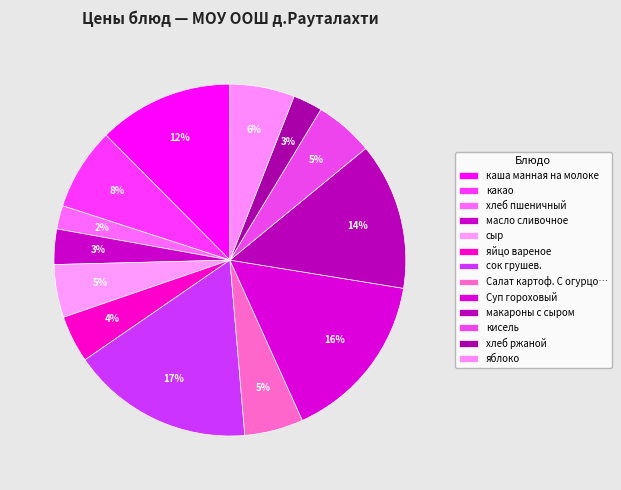

Which slice is the smallest?

хлеб пшеничный